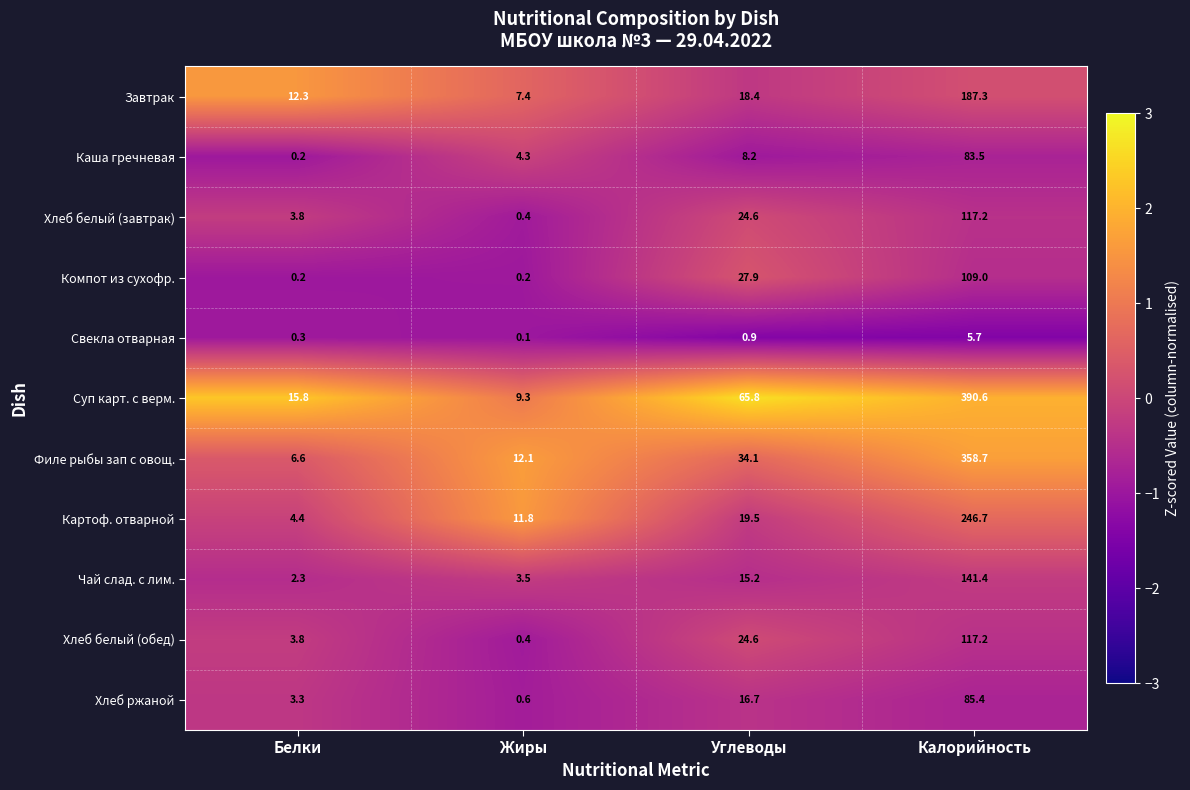

Which series changed the most between Белки and Калорийность?

Суп карт. с верм.